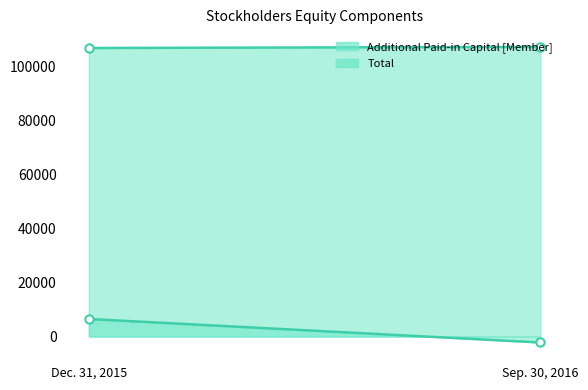

Count the Additional Paid-in Capital [Member] values in the range 106934 to 107343.

2